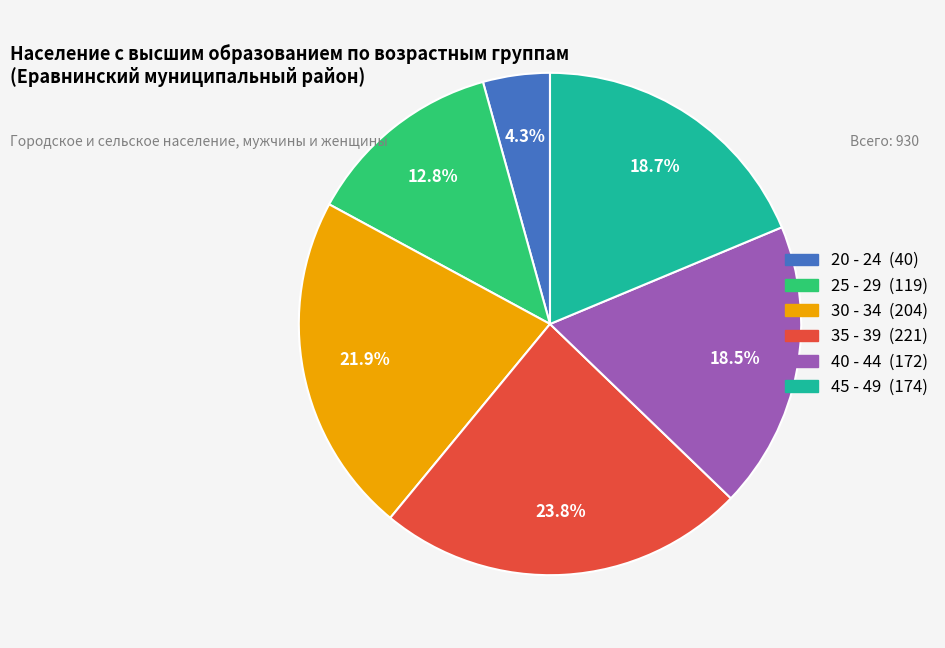

Is there a majority slice in this chart?

No